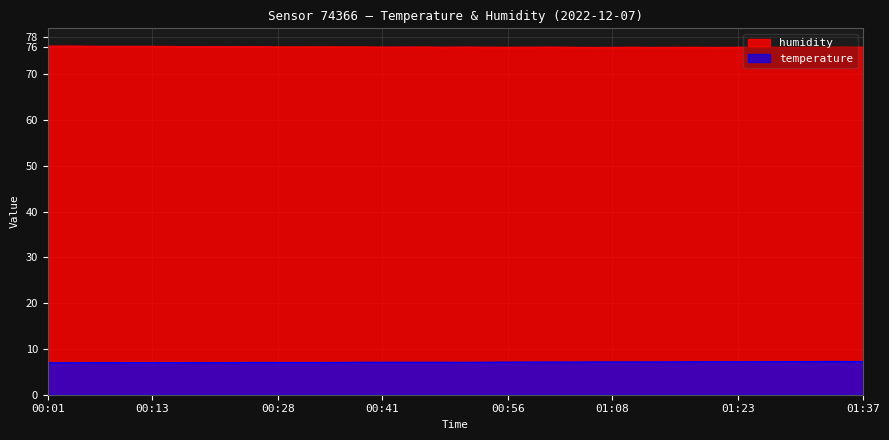

List the series in order of their peak value, lowest first.

temperature, humidity